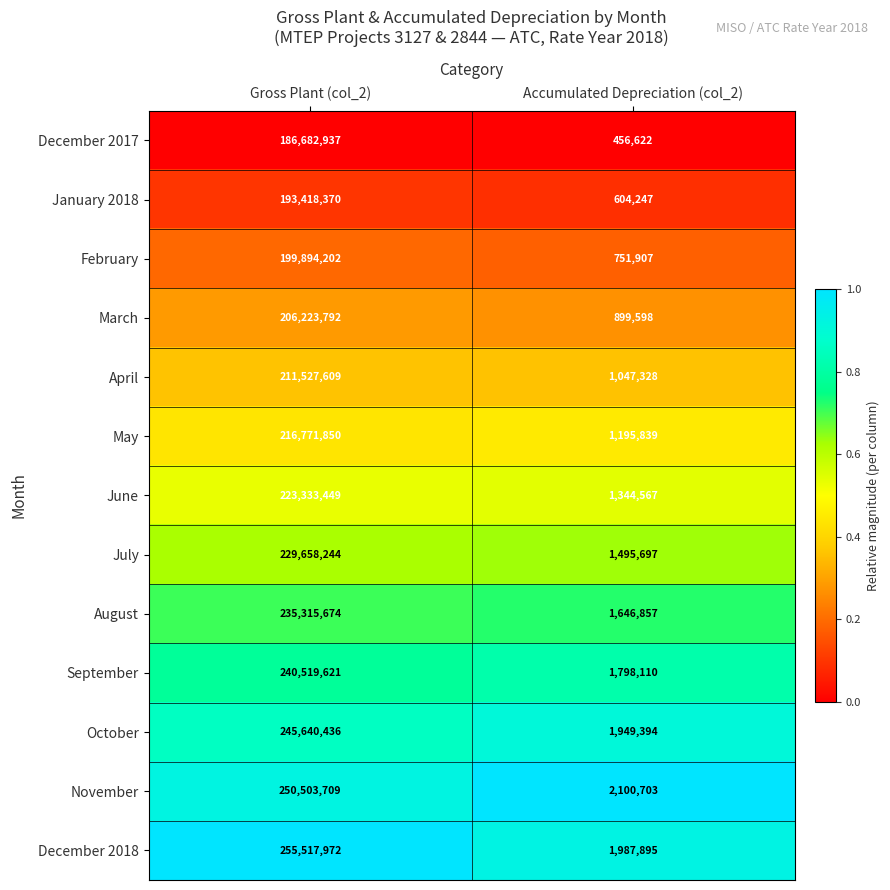

Which category has the highest value across all series?

Gross Plant (col_2)